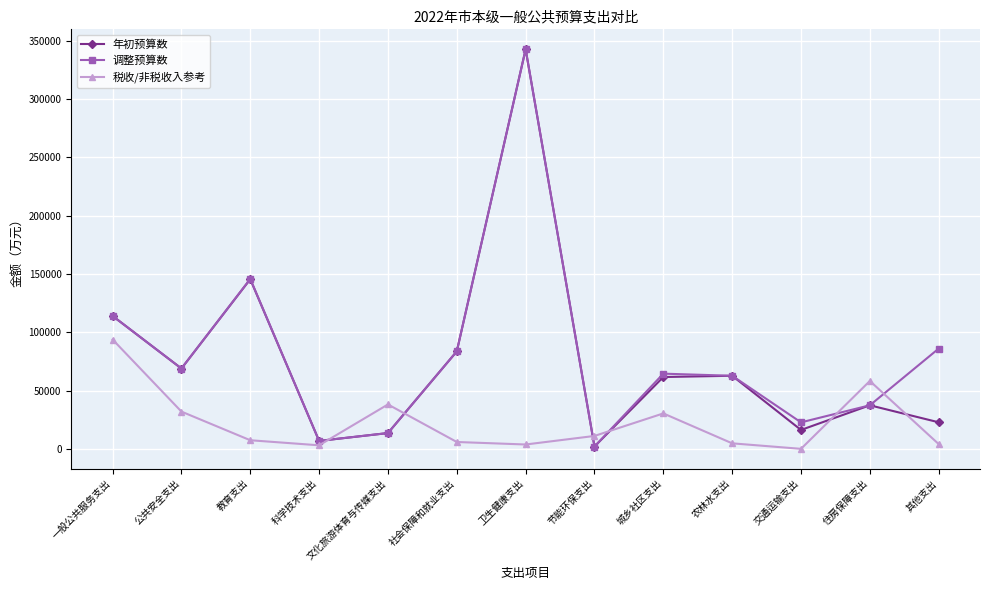

How many interior local peaks does the 税收/非税收入参考 series have?

3